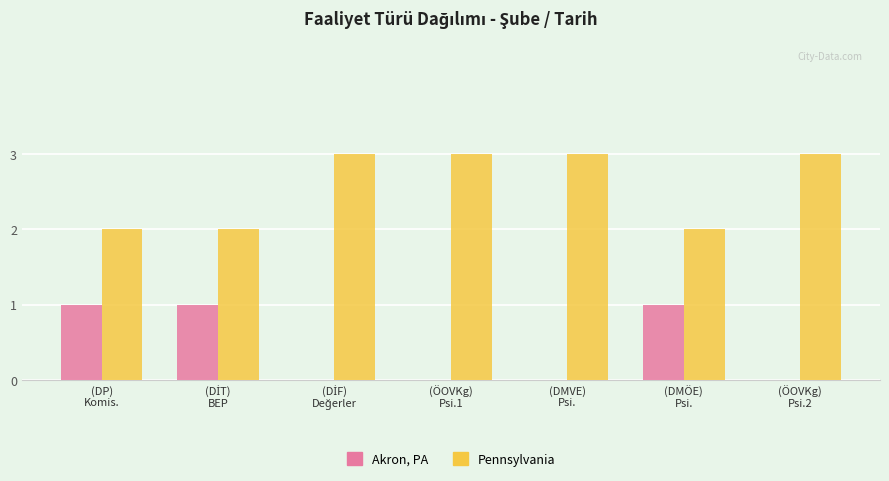

What is the maximum value for Pennsylvania?

3